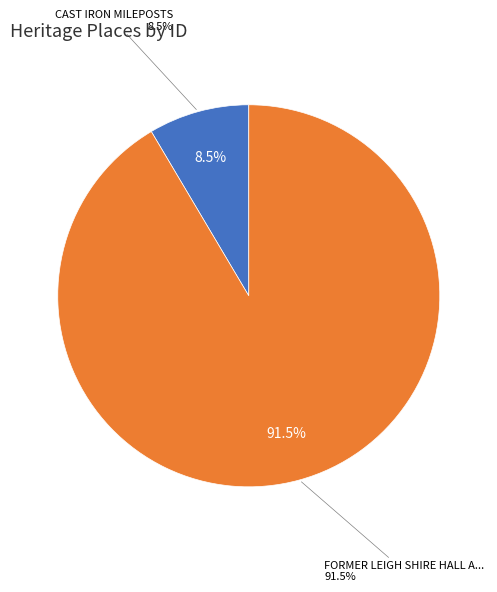

What percentage is NOT represented by CAST IRON MILEPOSTS?

91.5%